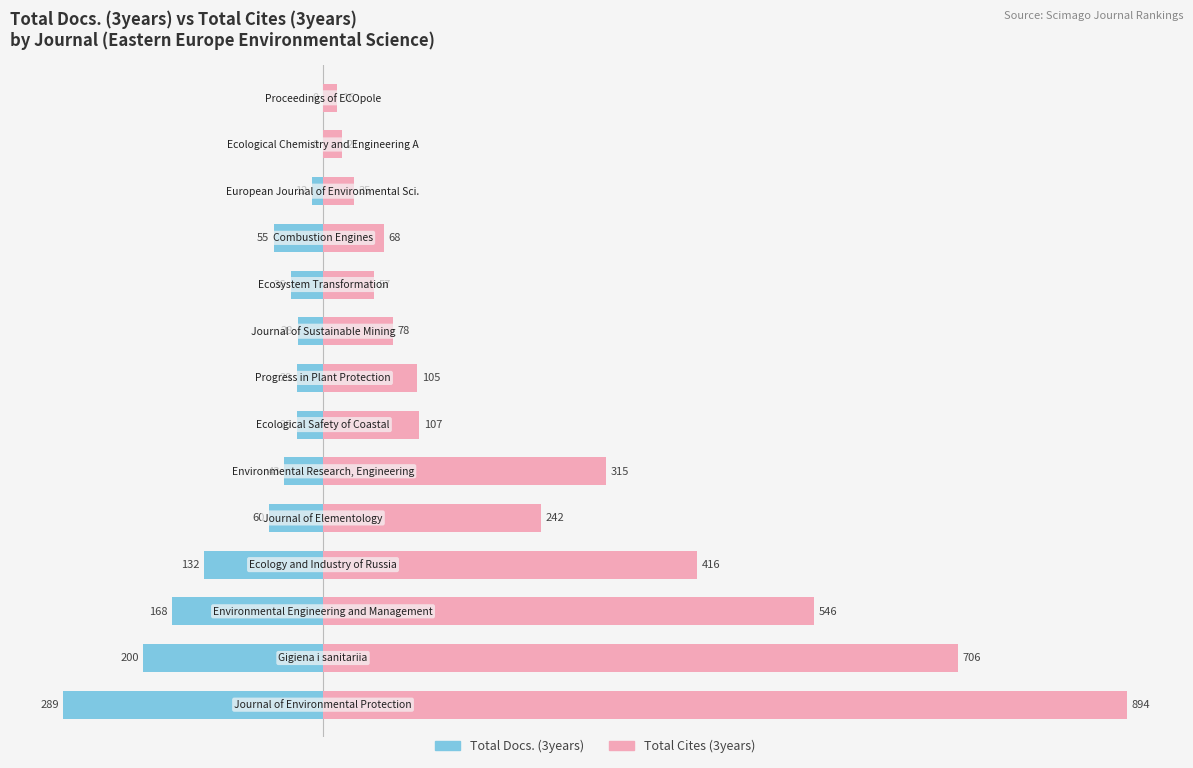

What is the greatest value displayed?

894